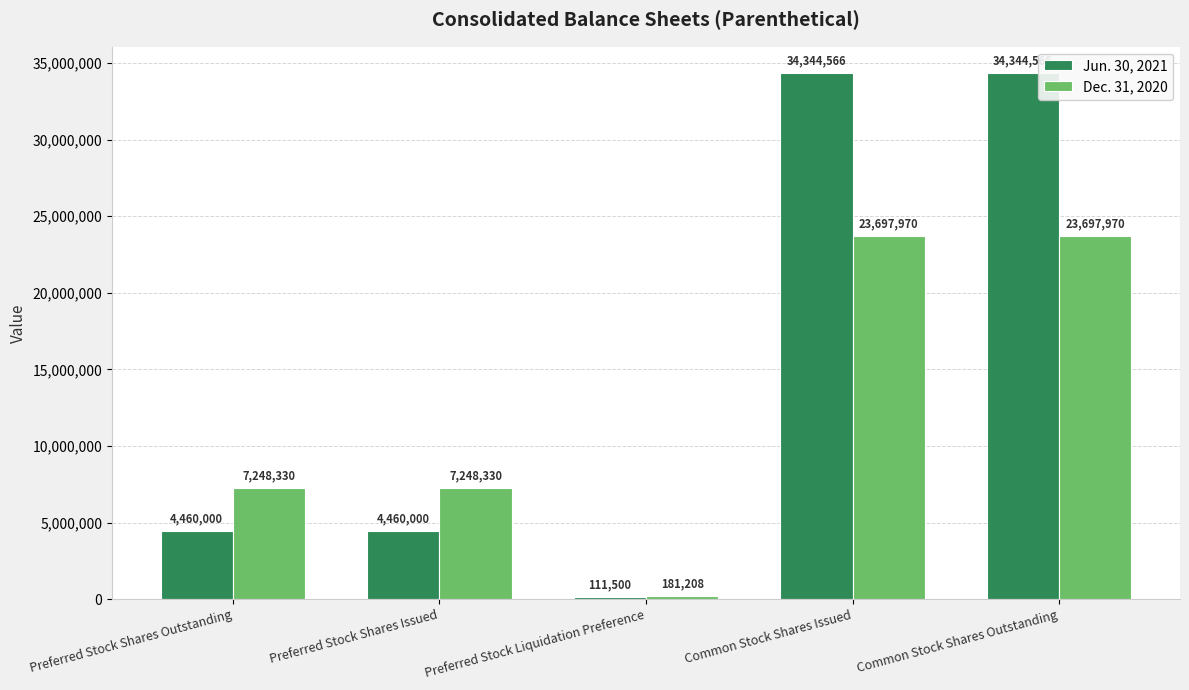

Count the Jun. 30, 2021 values in the range 4460000 to 34344566.

4